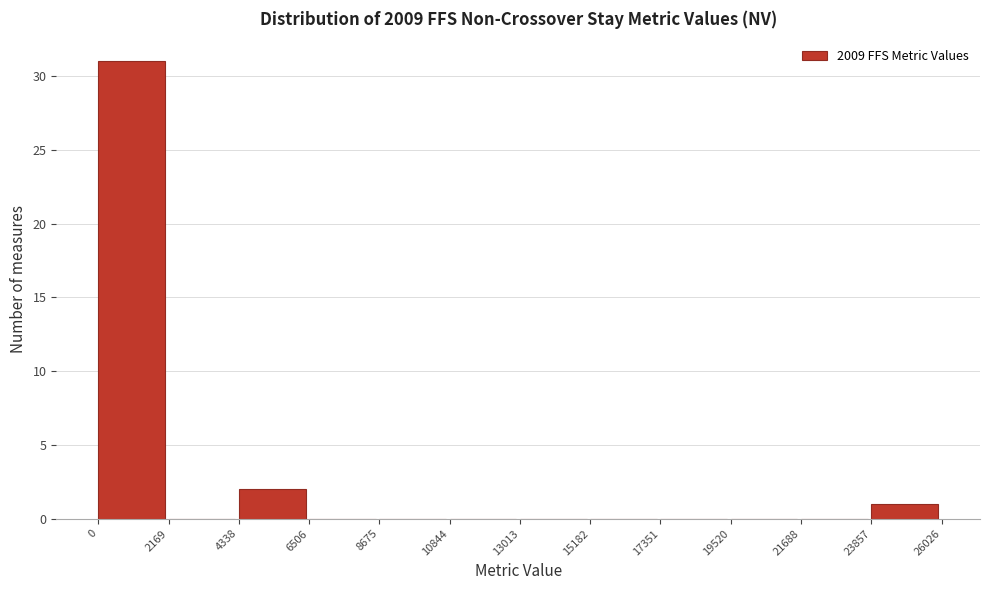

Reading left to right, transcribe this chart: for each bar, give the range it covers on the x-axis and its height. The values are not printed on the chart, so give them approximately, as read against the axis.

0 to 2169: 31
2169 to 4338: 0
4338 to 6506: 2
6506 to 8675: 0
8675 to 10844: 0
10844 to 13013: 0
13013 to 15182: 0
15182 to 17351: 0
17351 to 19520: 0
19520 to 21688: 0
21688 to 23857: 0
23857 to 26026: 1